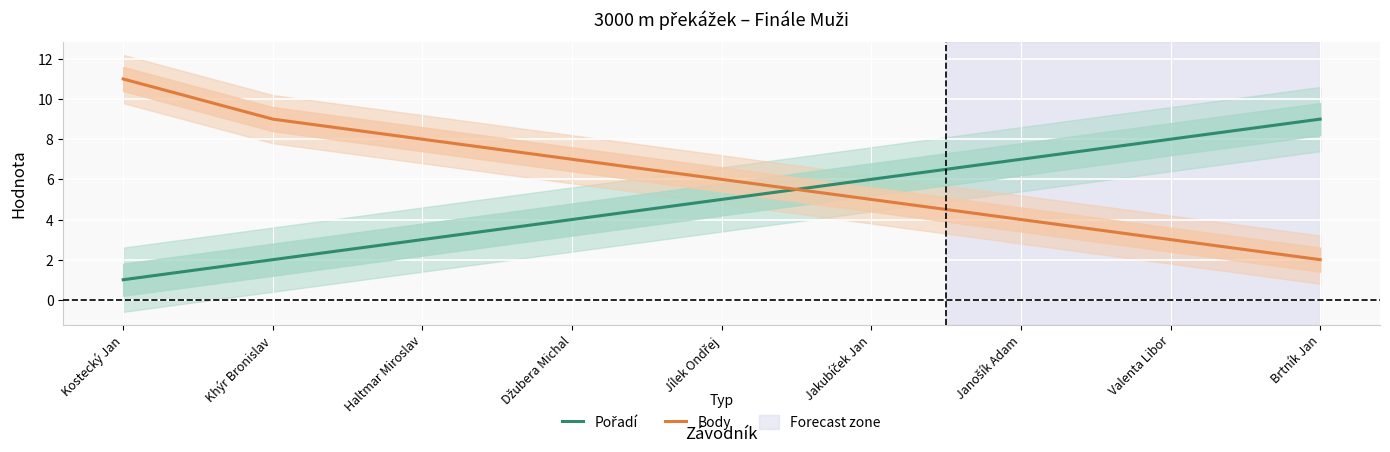

List the series in order of their overall mean, highest first.

Body, Pořadí